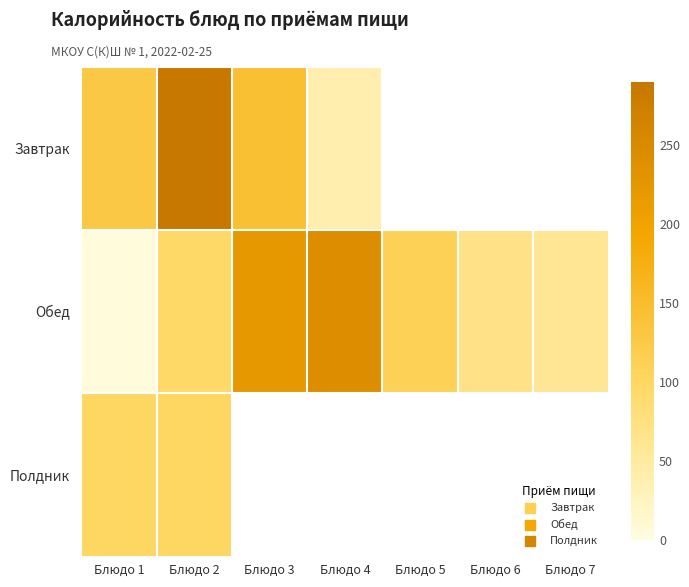

Rank the series by their average value, from highest to lowest.

Завтрак, Обед, Полдник